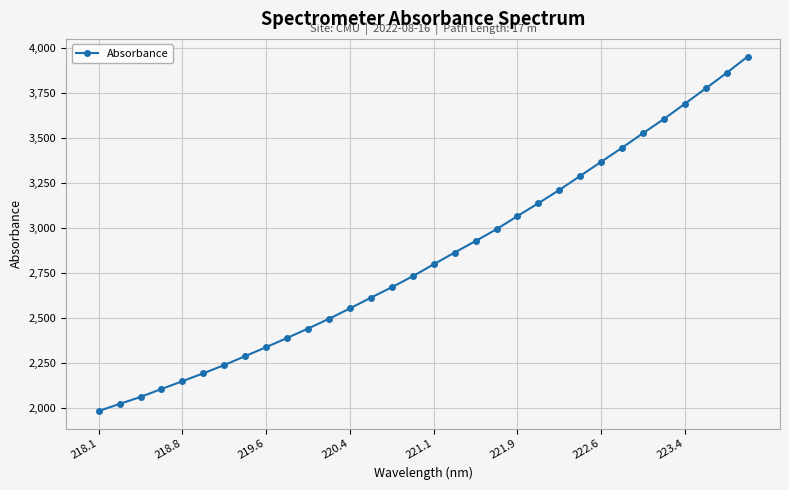

What is the difference between the maximum and minimum values?

1965.6